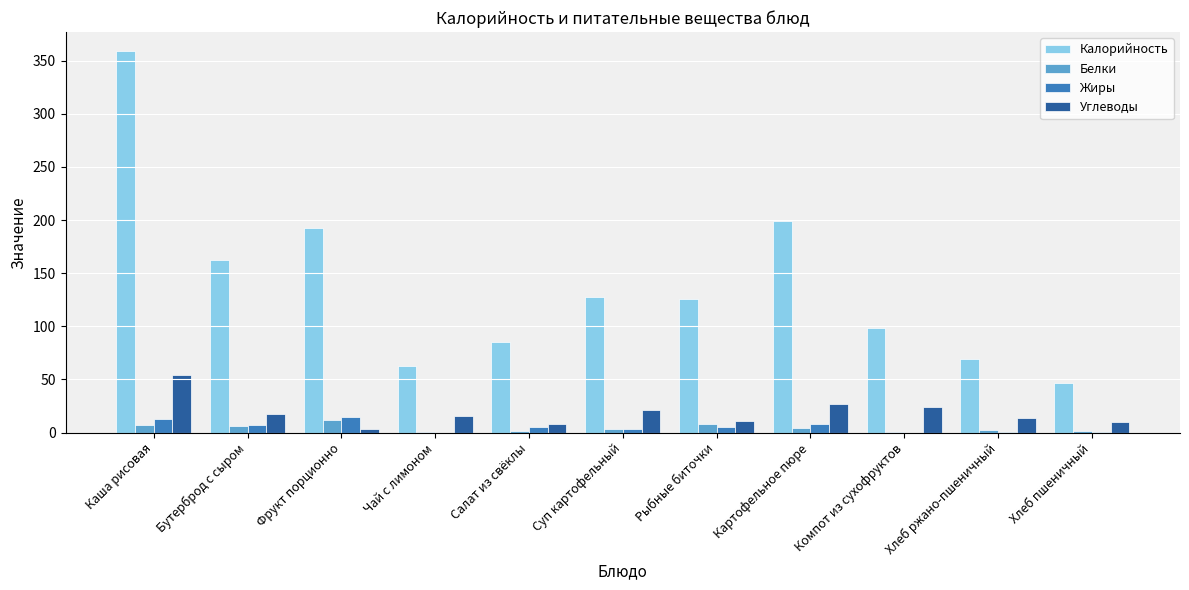

Which label corresponds to the largest value in the chart?

Каша рисовая